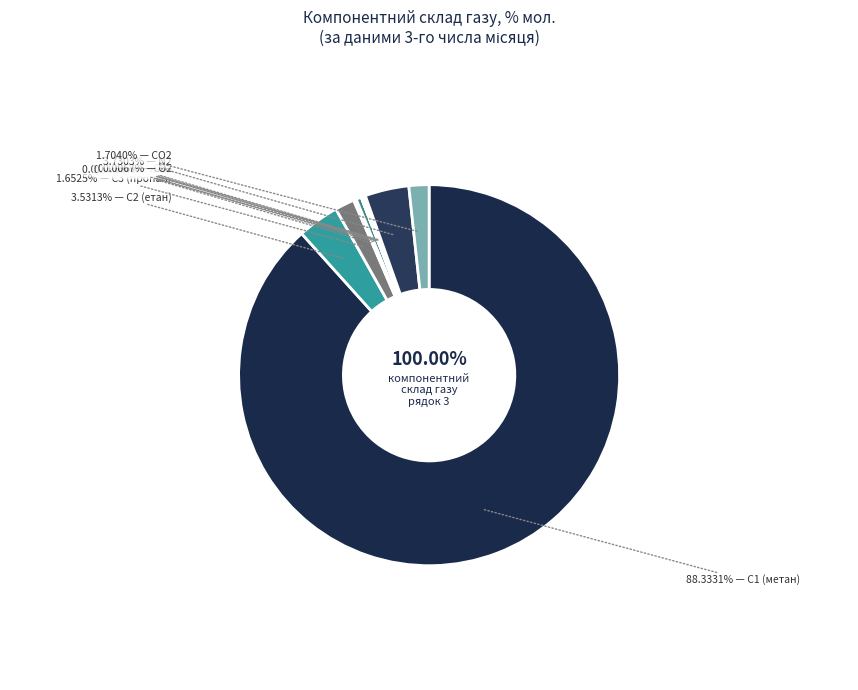

How many slices are in this pie chart?

12